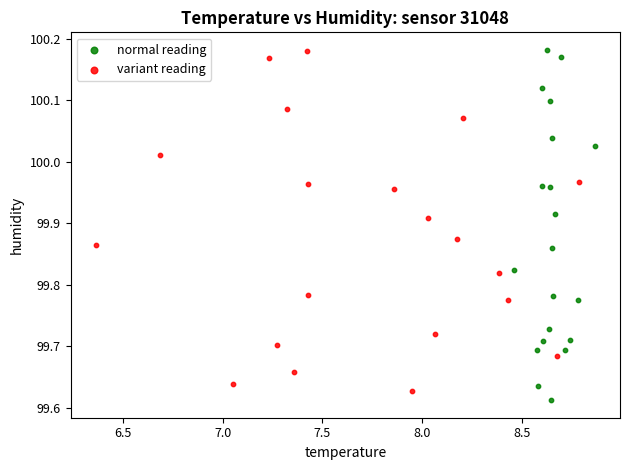

What are all the series names shown in the legend?

normal reading, variant reading